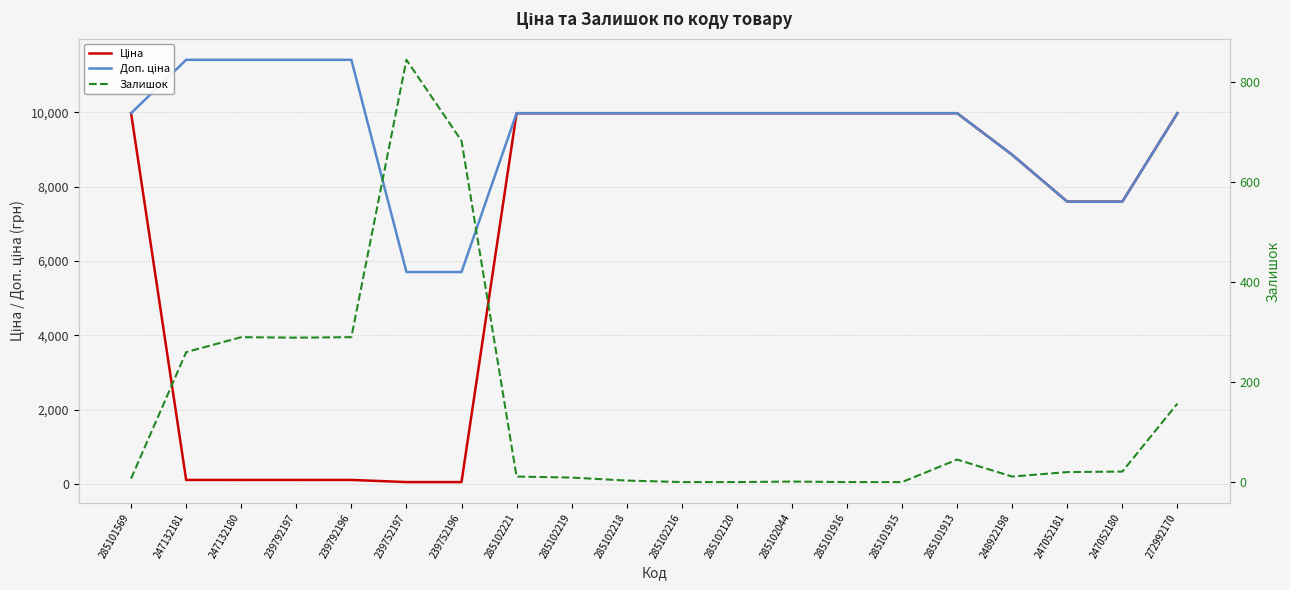

How many values in the Доп. ціна series exceed 9974?

15